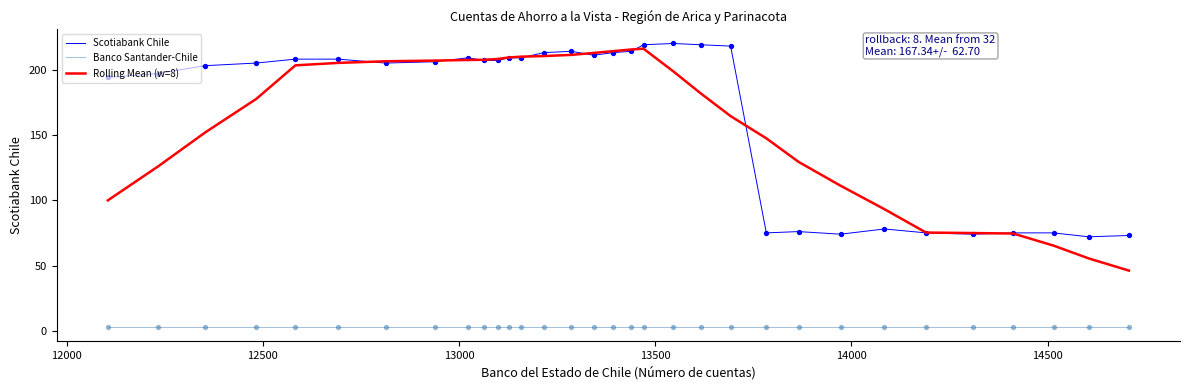

What is the greatest value displayed?

220.0